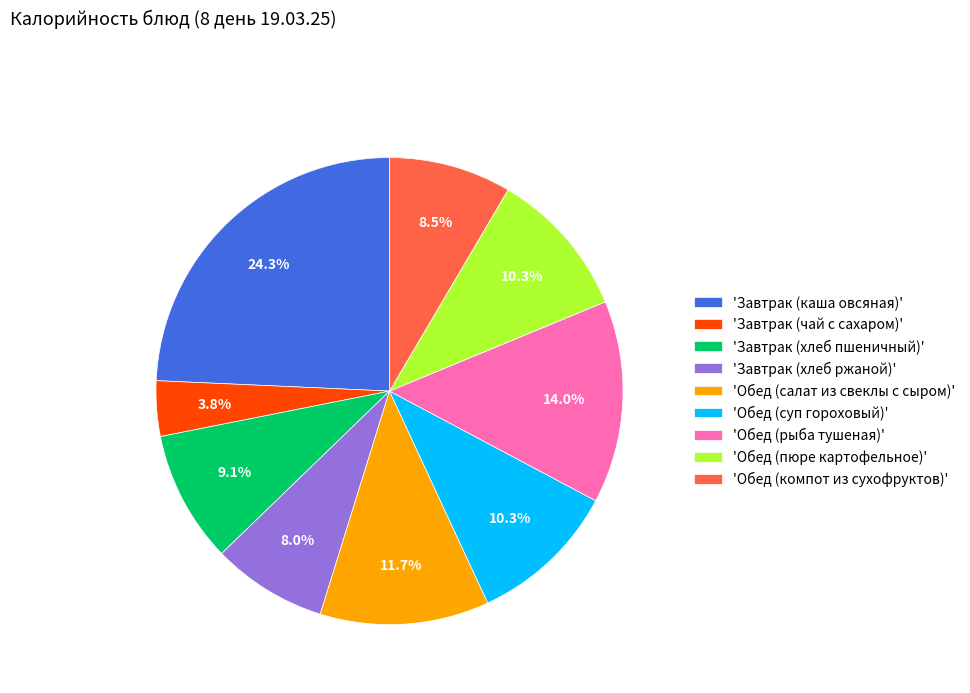

What percentage do 'Обед (салат из свеклы с сыром)' and 'Завтрак (хлеб ржаной)' together represent?

19.7%